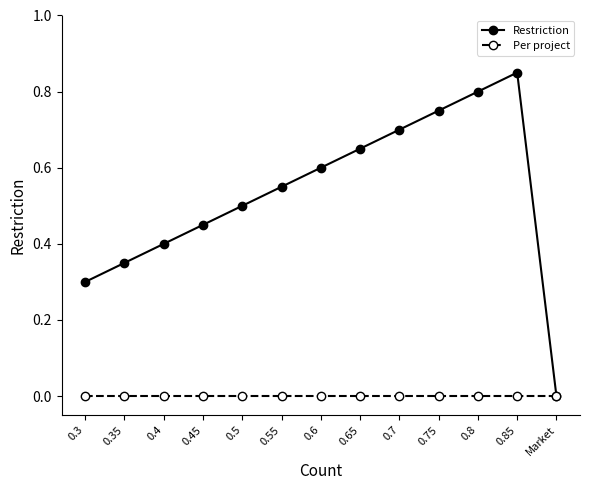

Which label corresponds to the largest value in the chart?

0.85